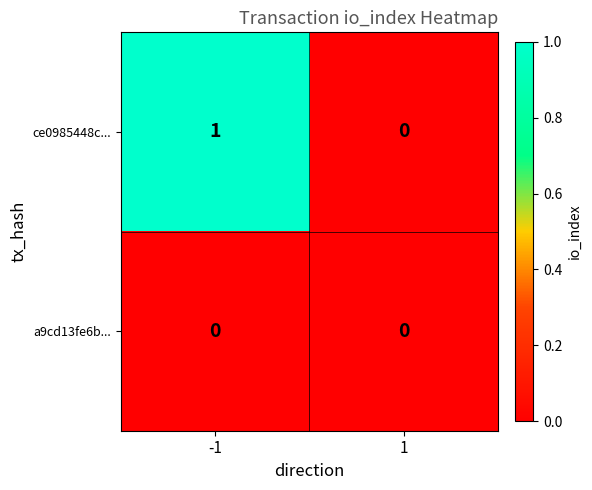

Rank the series by their average value, from lowest to highest.

a9cd13fe6b..., ce0985448c...